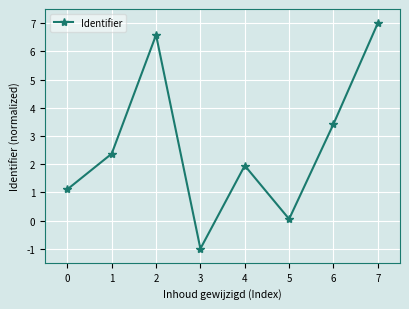

Reading left to right, list all the values displayed in this chart.

1.1	2.4	6.6	-1.0	1.9	0.1	3.4	7.0